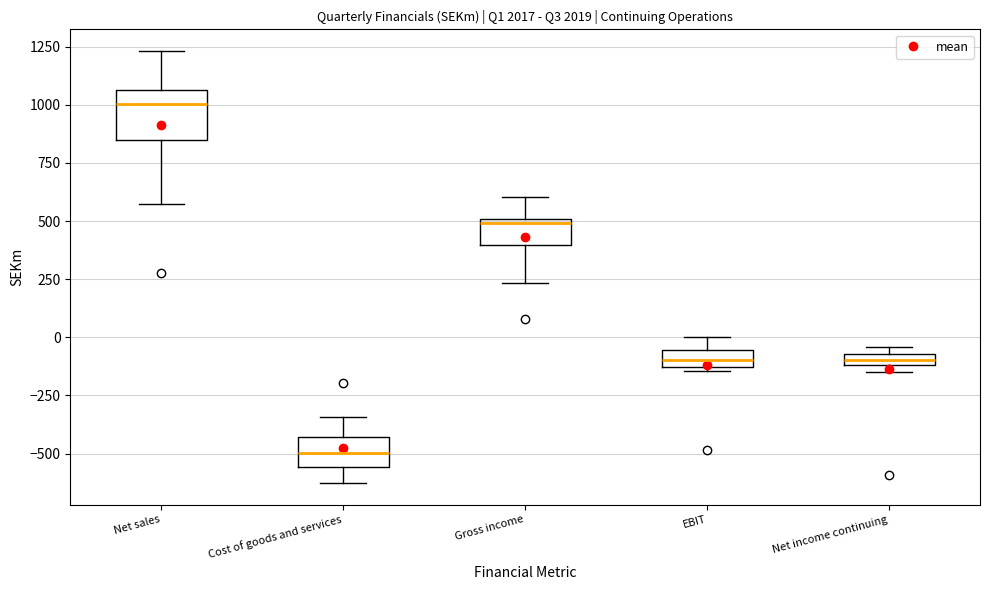

Which box's median line is the highest?

Net sales